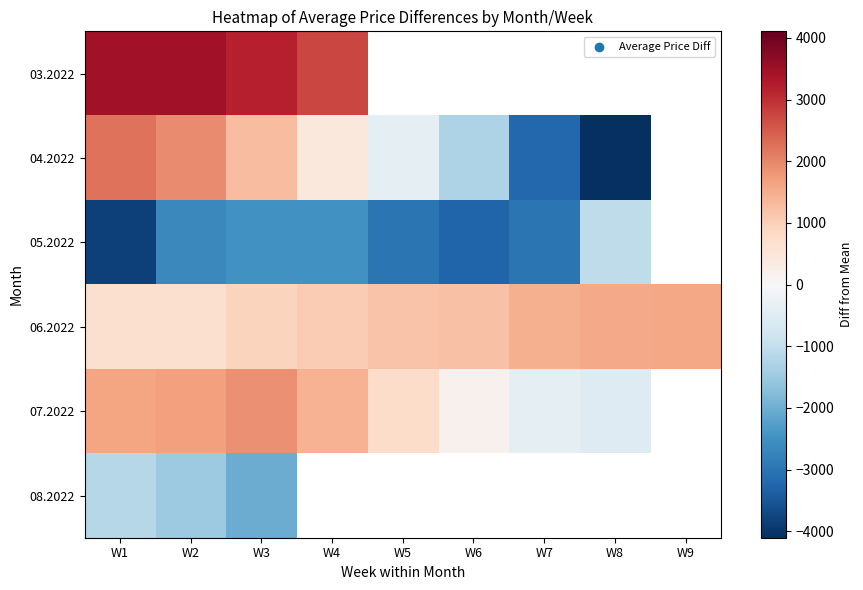

Which series changed the most between W1 and W5?

04.2022